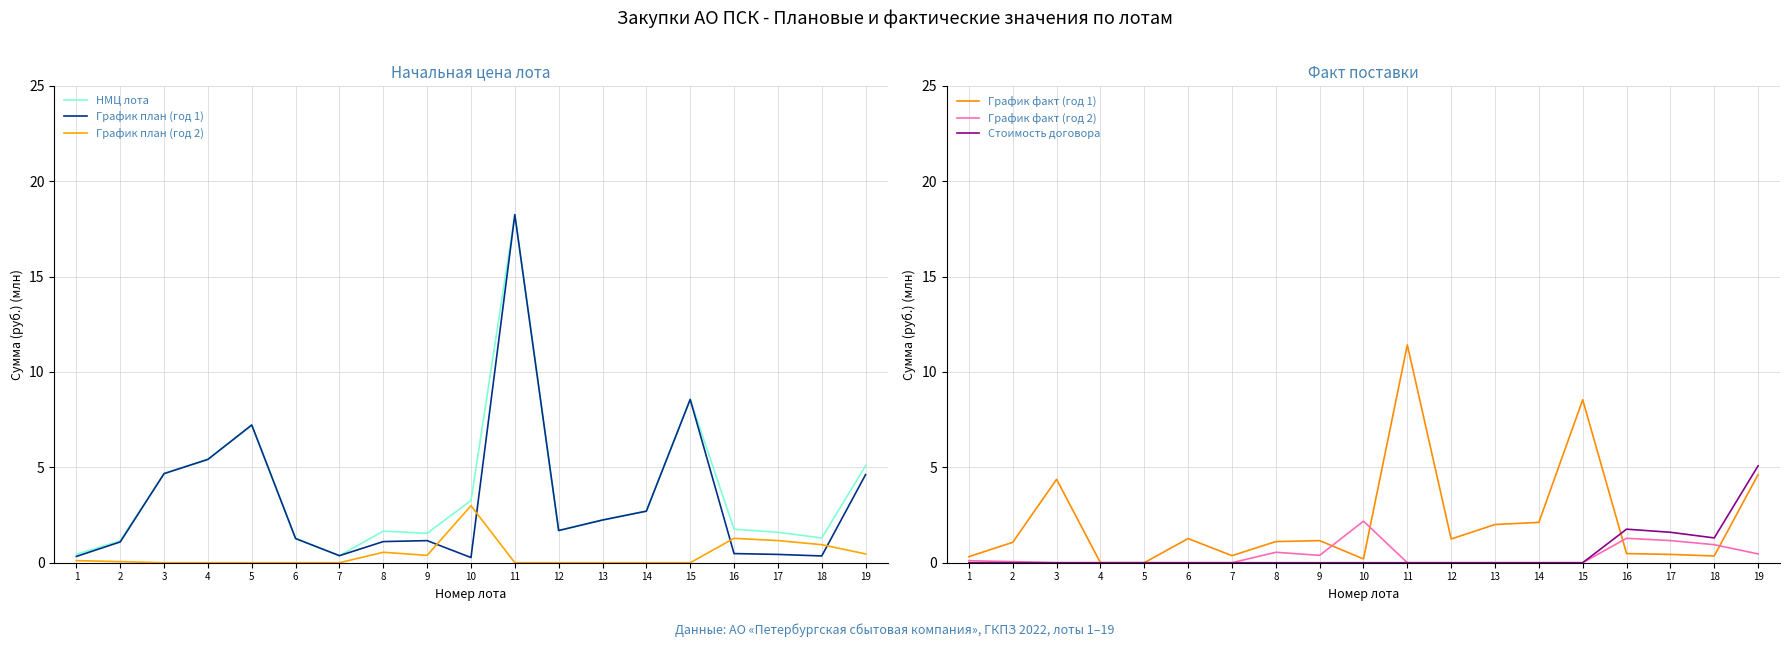

True or false: График план (год 2) and Стоимость договора cross at least once.

False